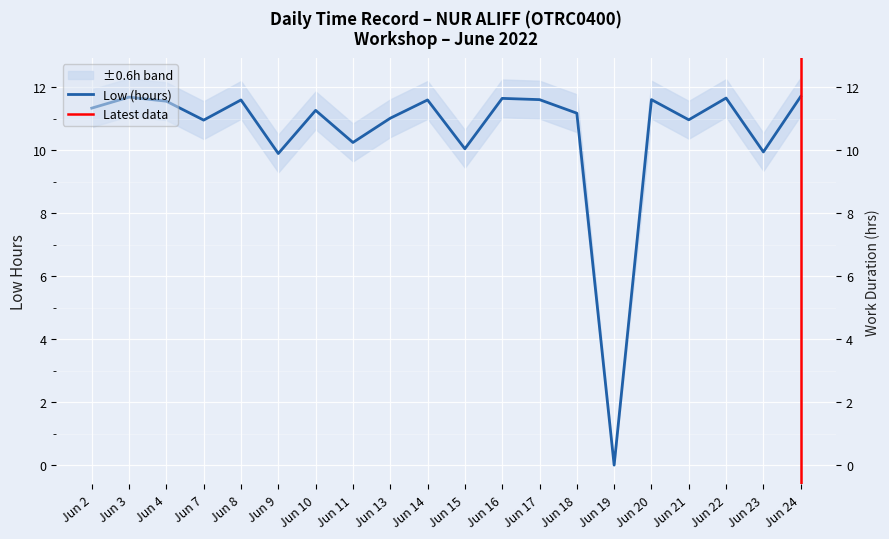

Which label corresponds to the largest value in the chart?

Jun 24